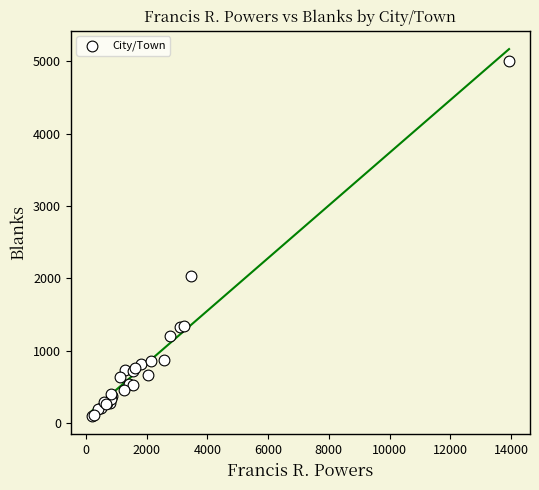

What Y value in the scatter plot is closest to 2554?

2029